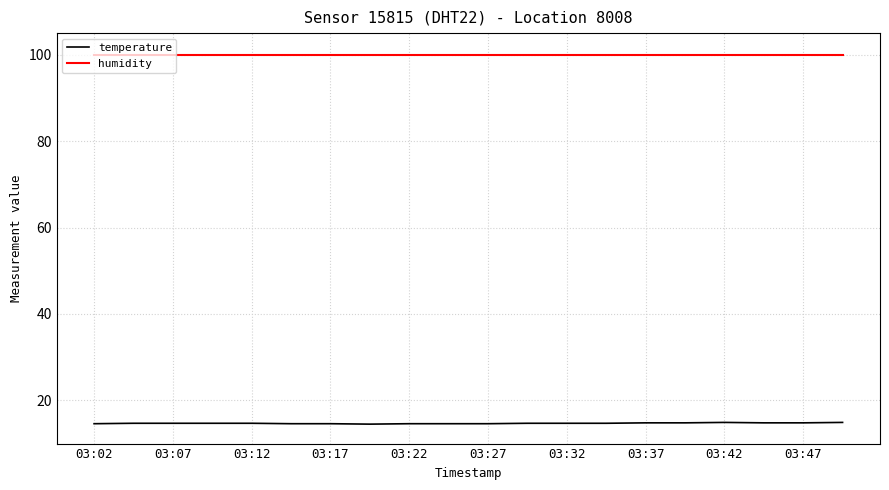

Which series has the largest total across all categories?

humidity